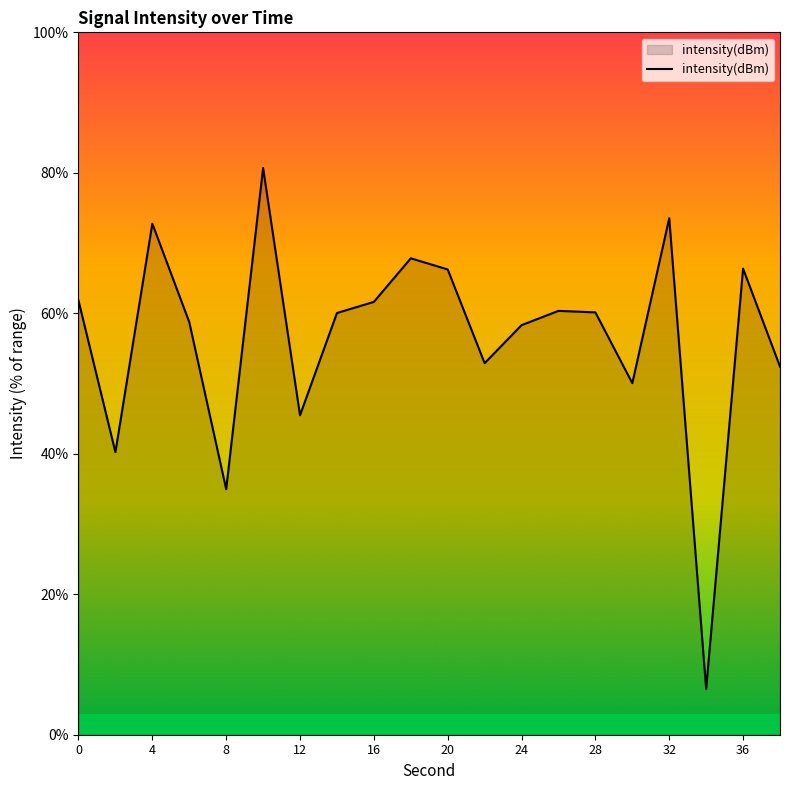

True or false: the data has more than 2 interior local peaks.

True